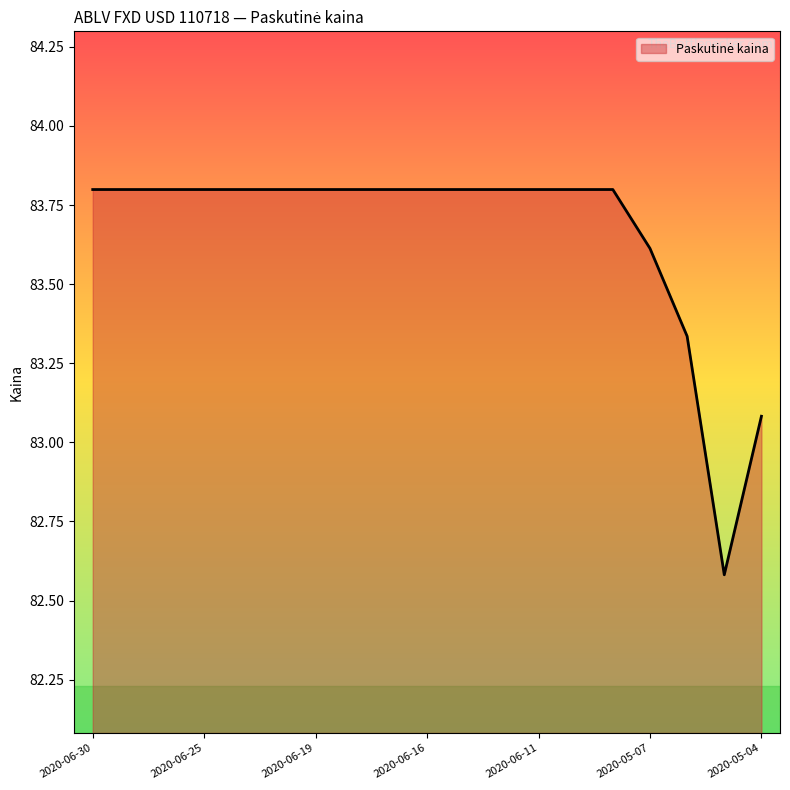

What is the difference between the maximum and minimum values?

1.2